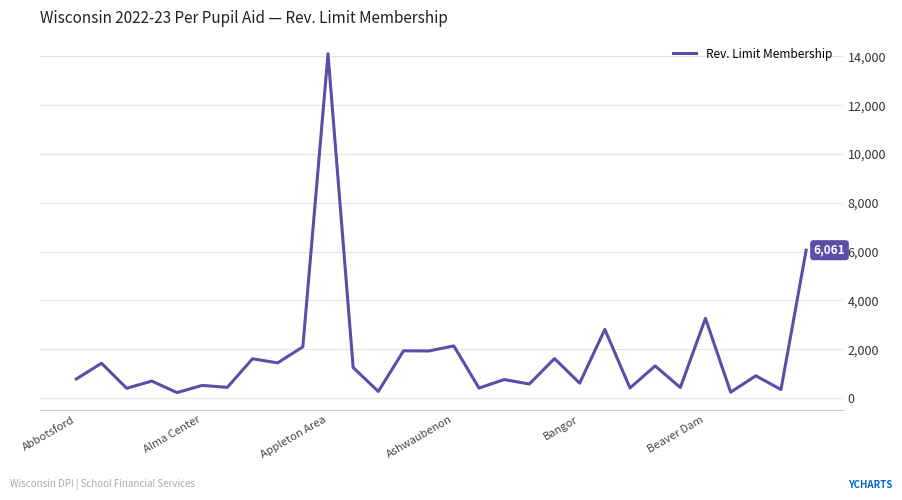

What is the difference between the maximum and minimum values?

13878